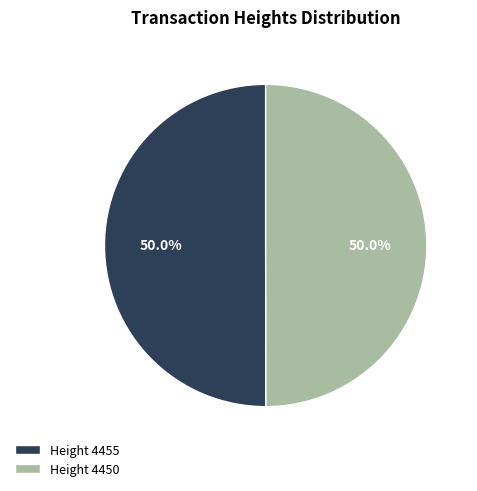

Approximately how many times larger is the value at Height 4455 compared to Height 4450?

1.0